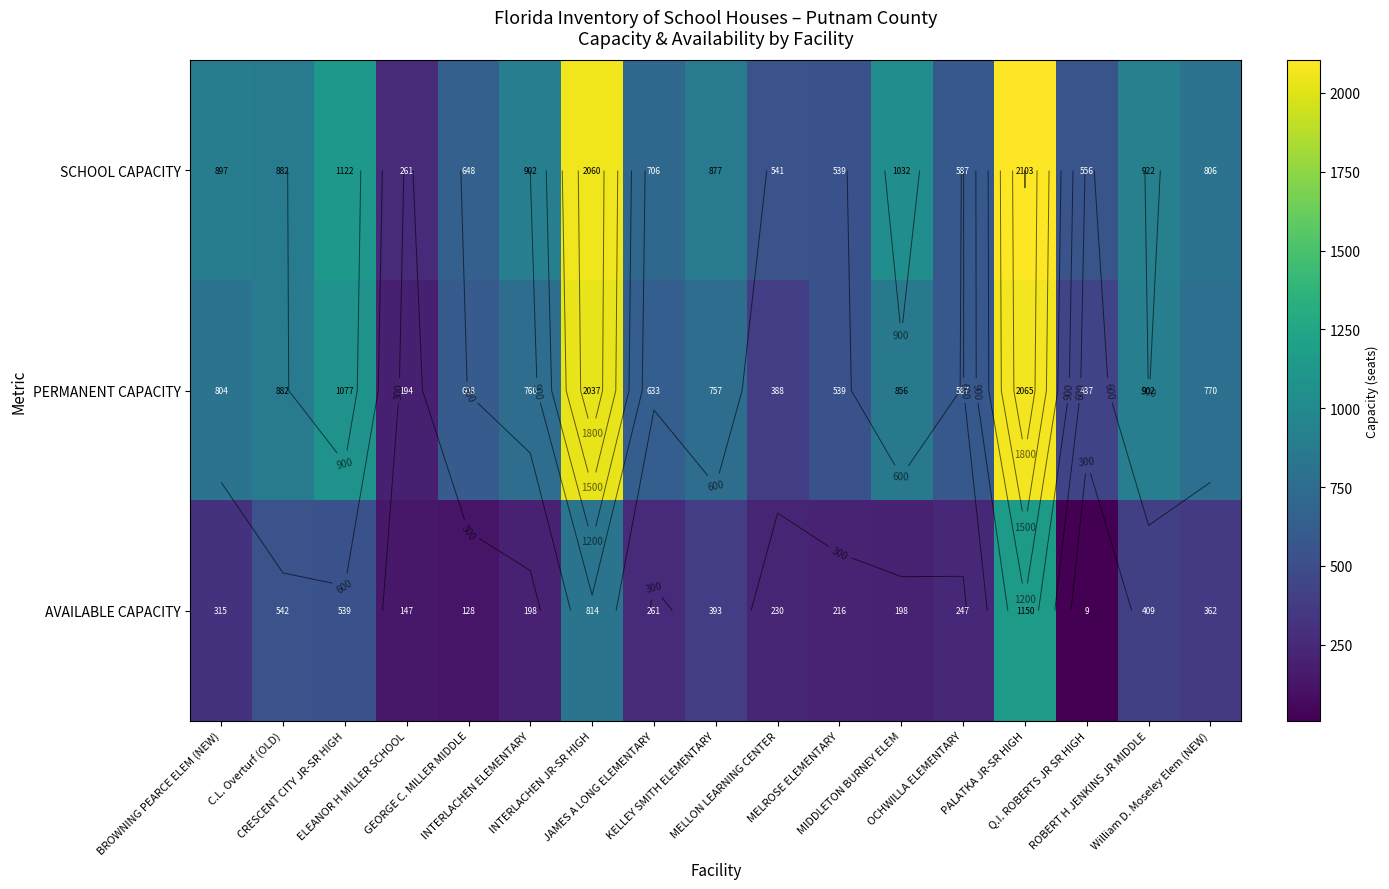

Which has a higher value, ROBERT H JENKINS JR MIDDLE or Q.I. ROBERTS JR SR HIGH?

ROBERT H JENKINS JR MIDDLE